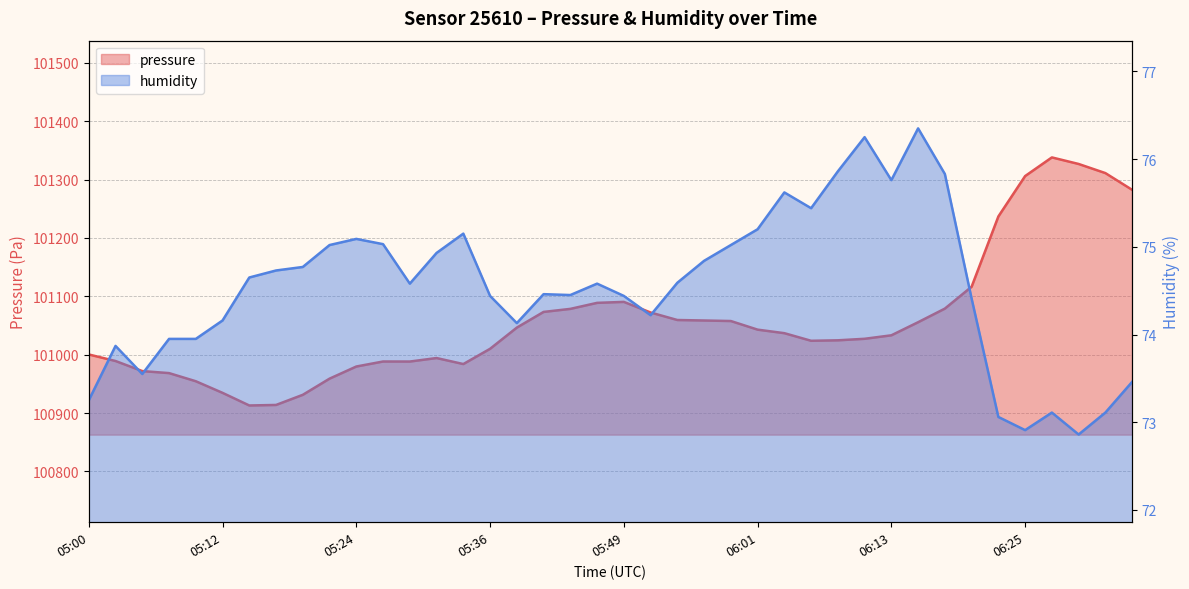

What is the total value across all series at 05:00?

101073.6